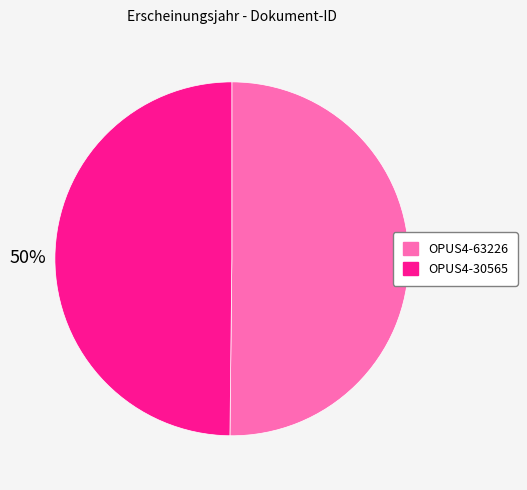

To the nearest percent, what percentage of the pie is OPUS4-30565?

50%